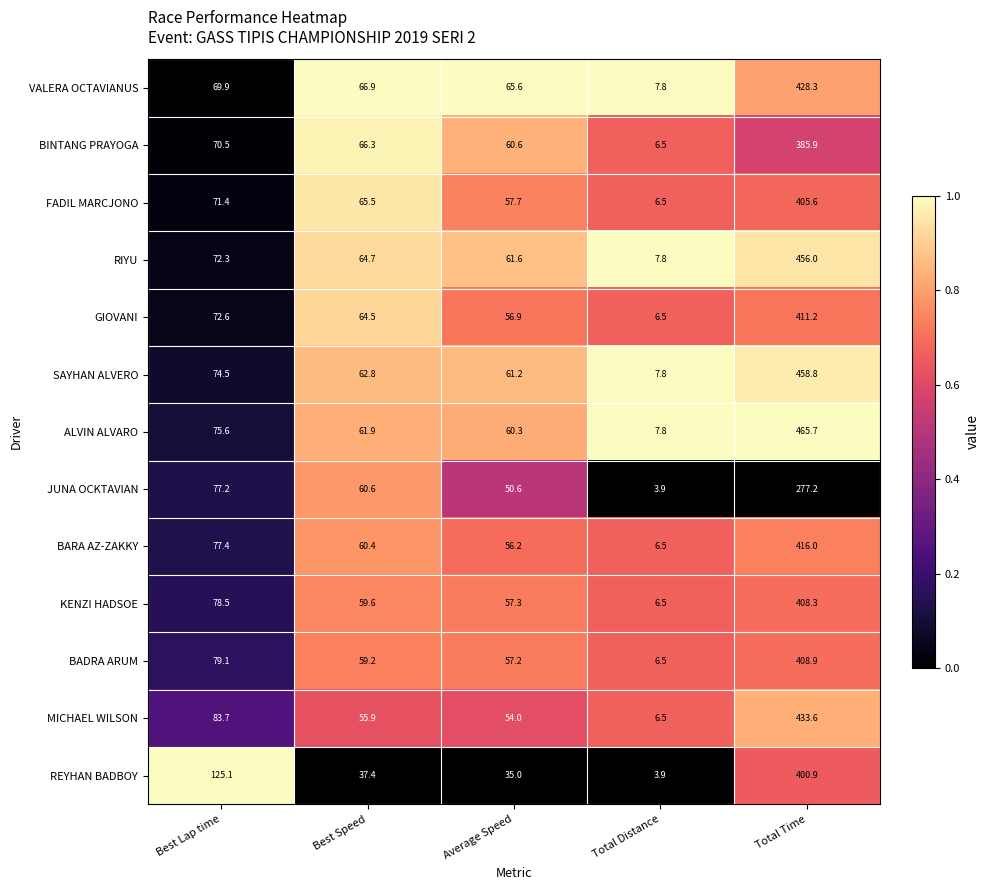

True or false: KENZI HADSOE has a value of 10.4 at Total Distance.

False